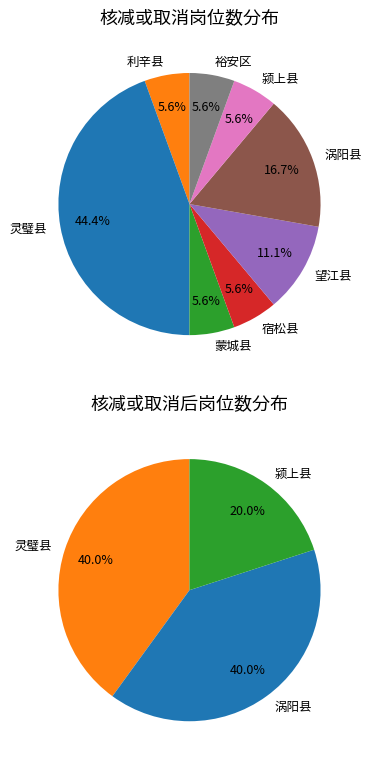

At 涡阳县-道德与法治, list the series in order from smallest to largest.

核减或取消后岗位数, 核减或取消岗位数